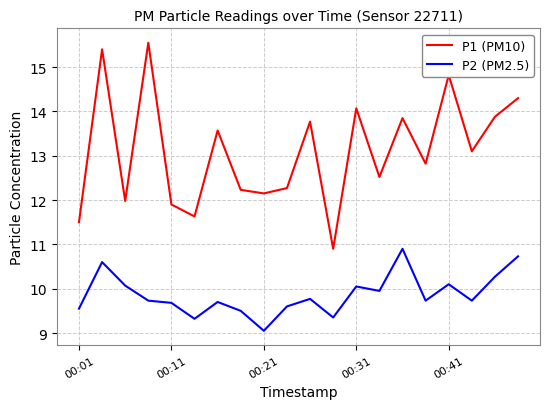

Which series has the largest range (max minus min)?

P1 (PM10)